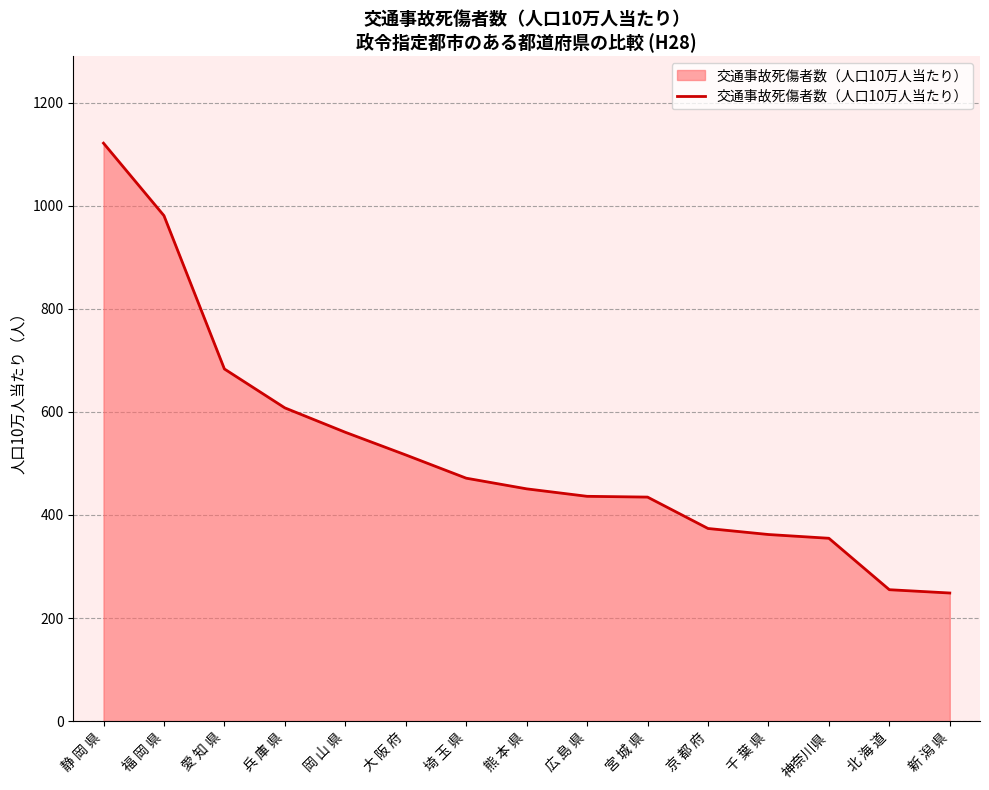

Which label corresponds to the largest value in the chart?

静 岡 県